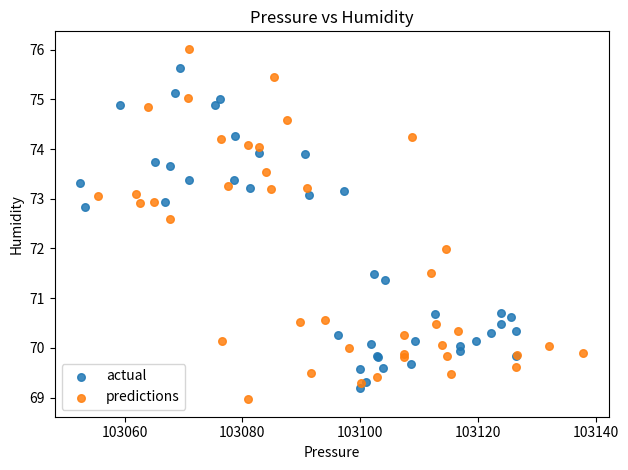

Which series contains the highest Y value?

predictions